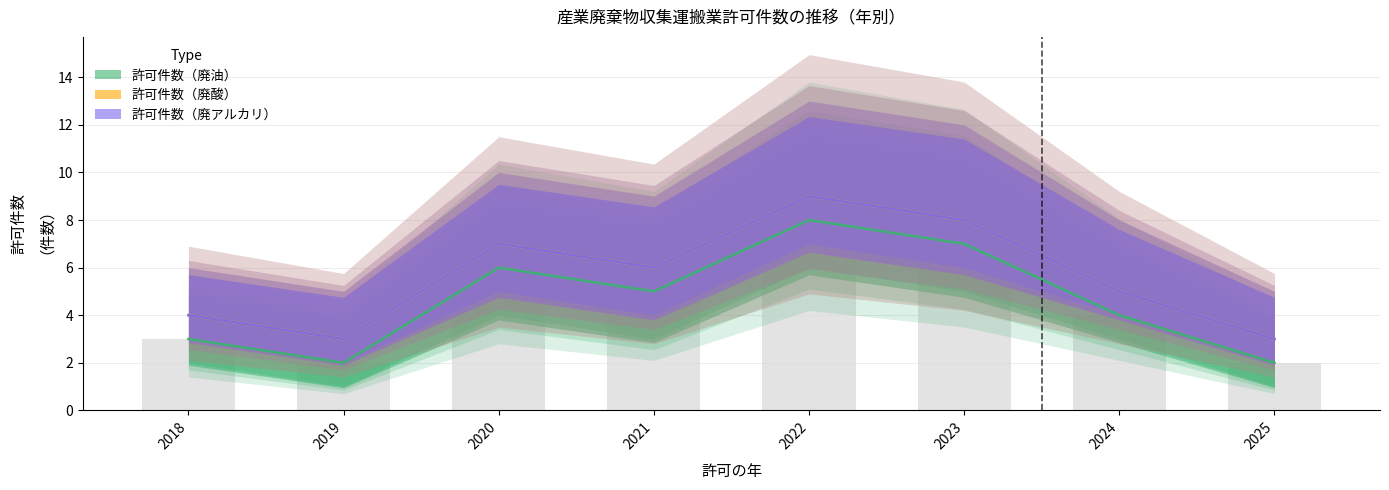

Reading left to right, what are all the values shown in this chart?

許可件数（廃油）: 2018=3	2019=2	2020=6	2021=5	2022=8	2023=7	2024=4	2025=2
許可件数（廃酸）: 2018=4	2019=3	2020=7	2021=6	2022=9	2023=8	2024=5	2025=3
許可件数（廃アルカリ）: 2018=4	2019=3	2020=7	2021=6	2022=9	2023=8	2024=5	2025=3